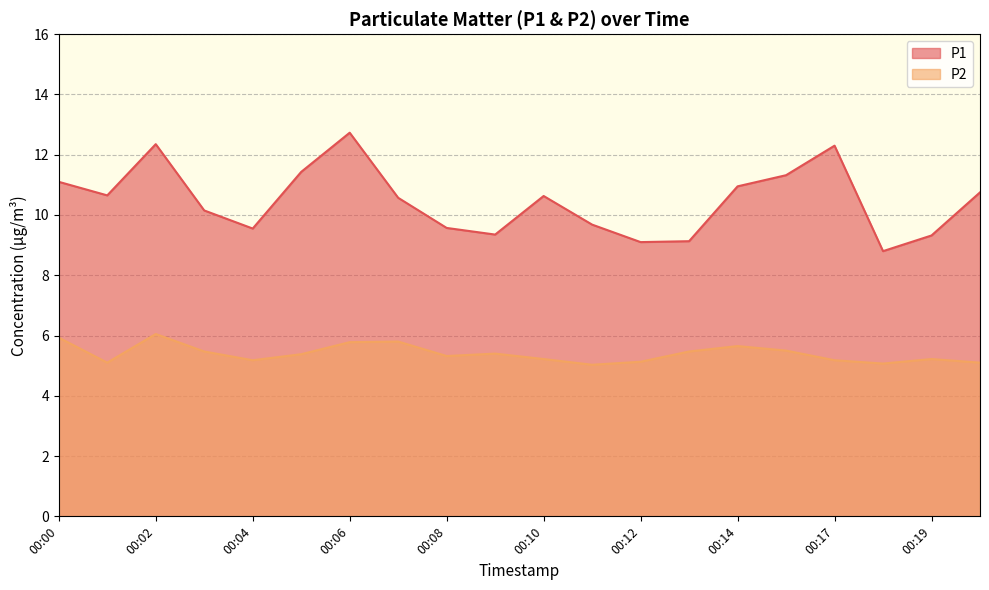

Rank the series by their maximum value, from lowest to highest.

P2, P1